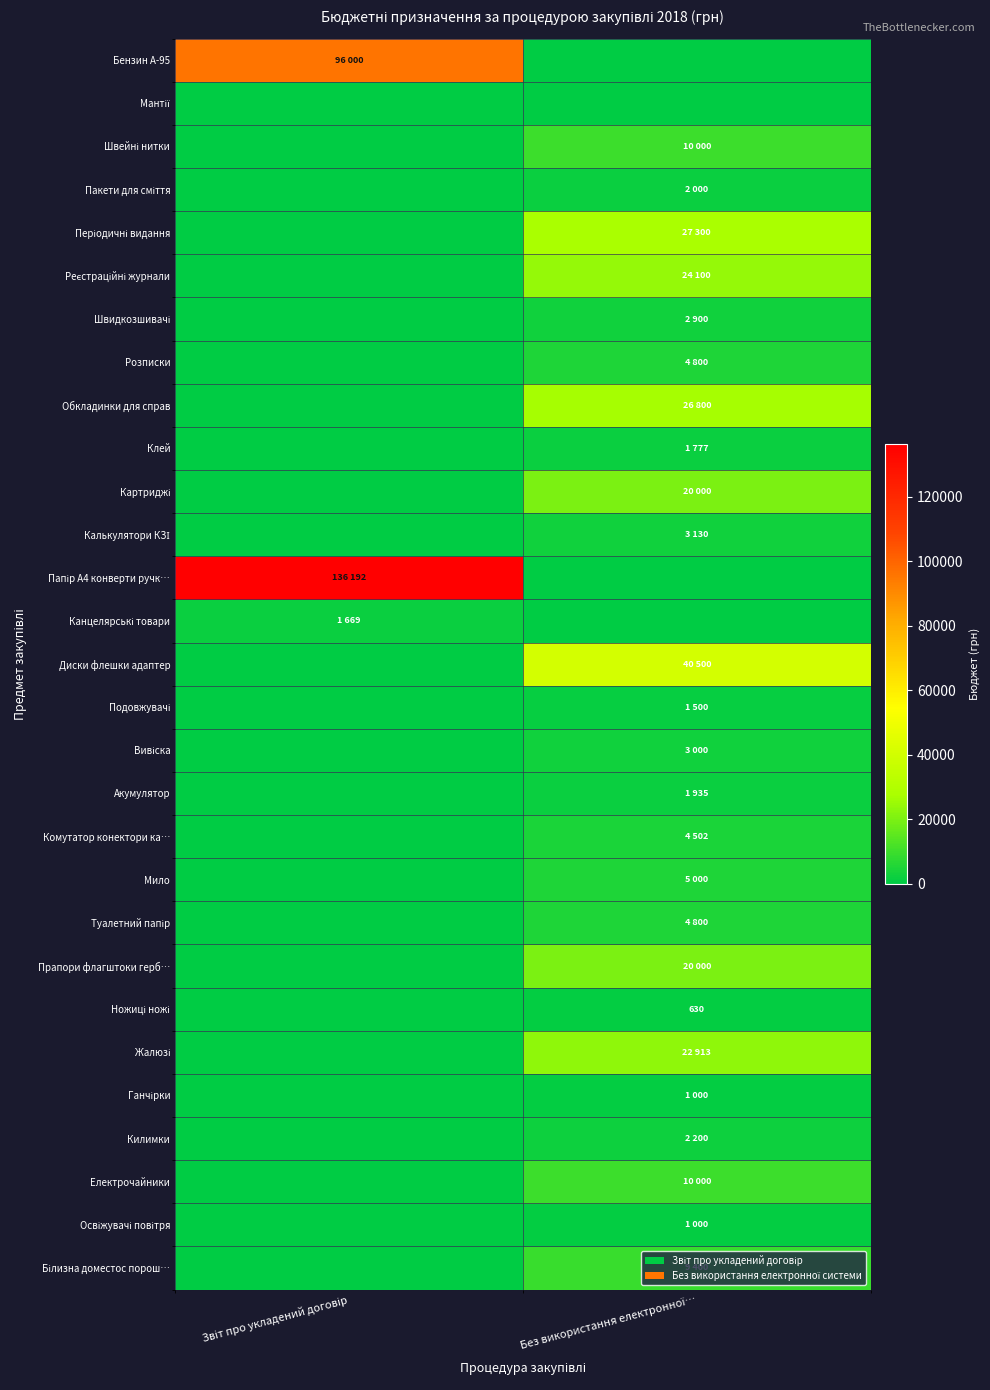

True or false: Жалюзі has a value of 22913.0 at Без використання електронної….

True